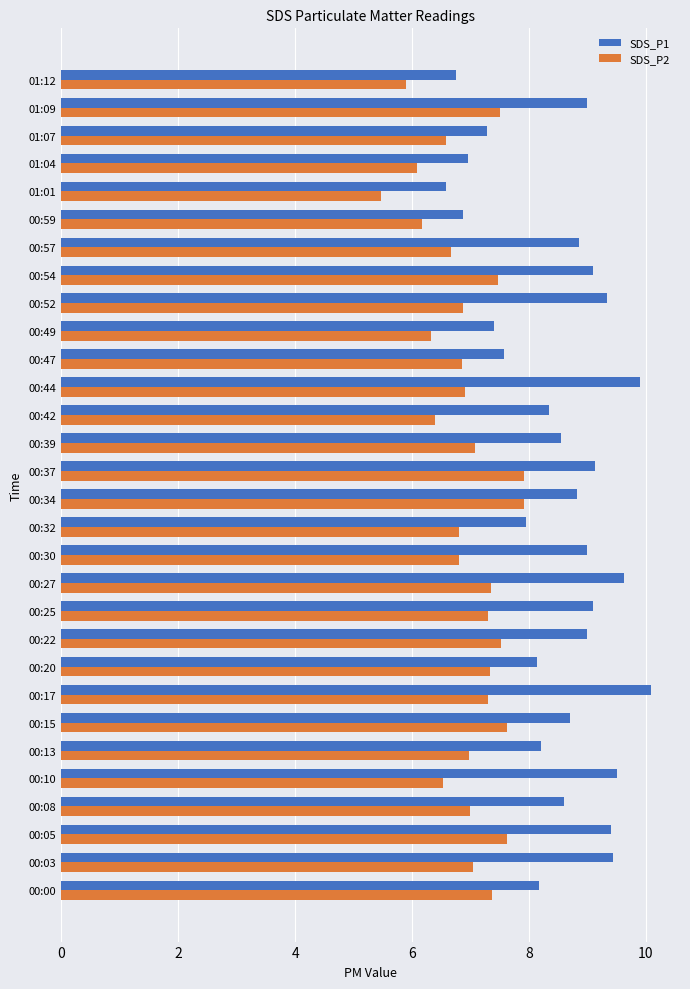

The SDS_P2 series shows 11.4 at 00:42. True or false?

False